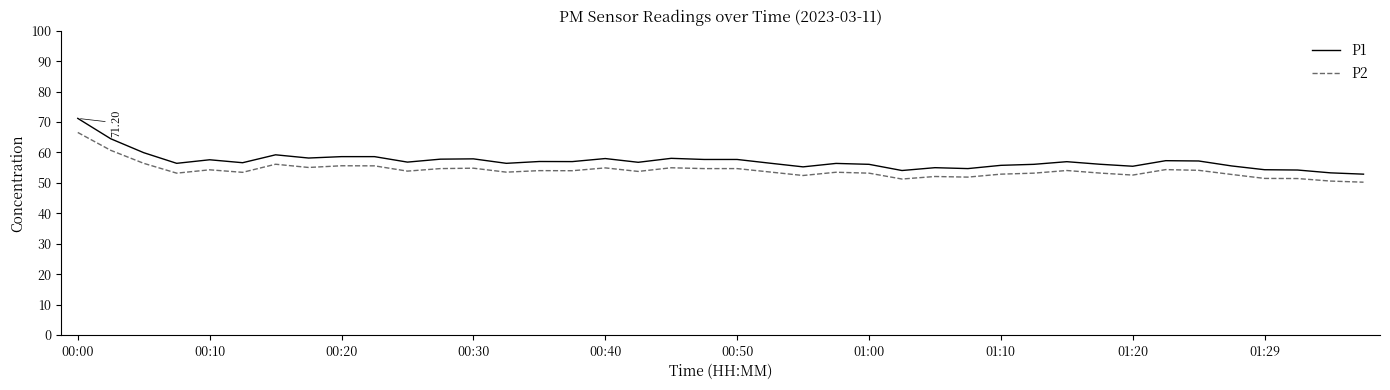

Which series has the largest total across all categories?

P1